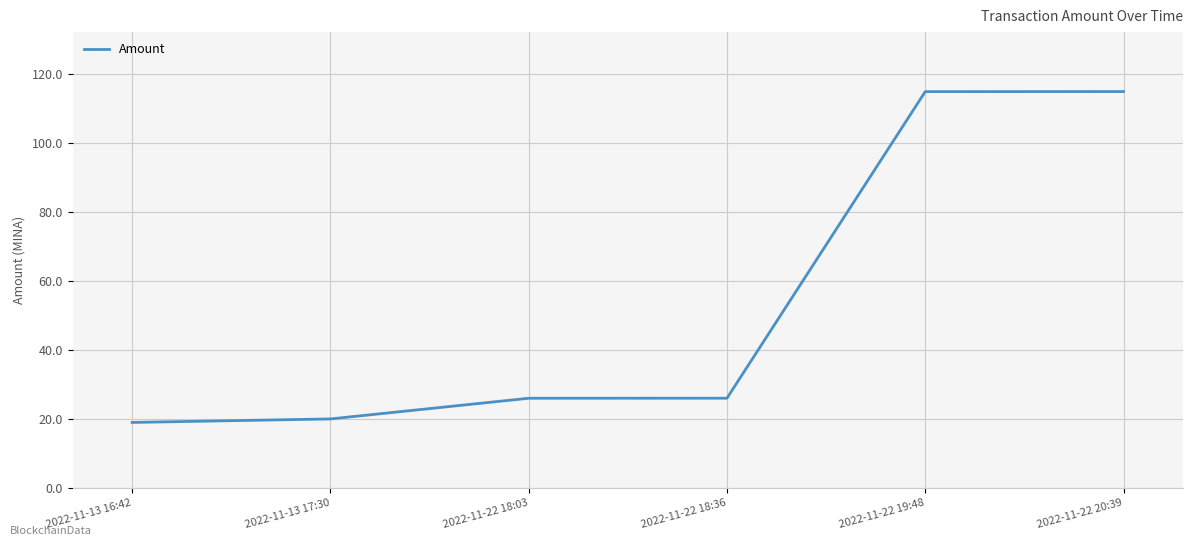

Is this an area chart (filled region under the line)?

No